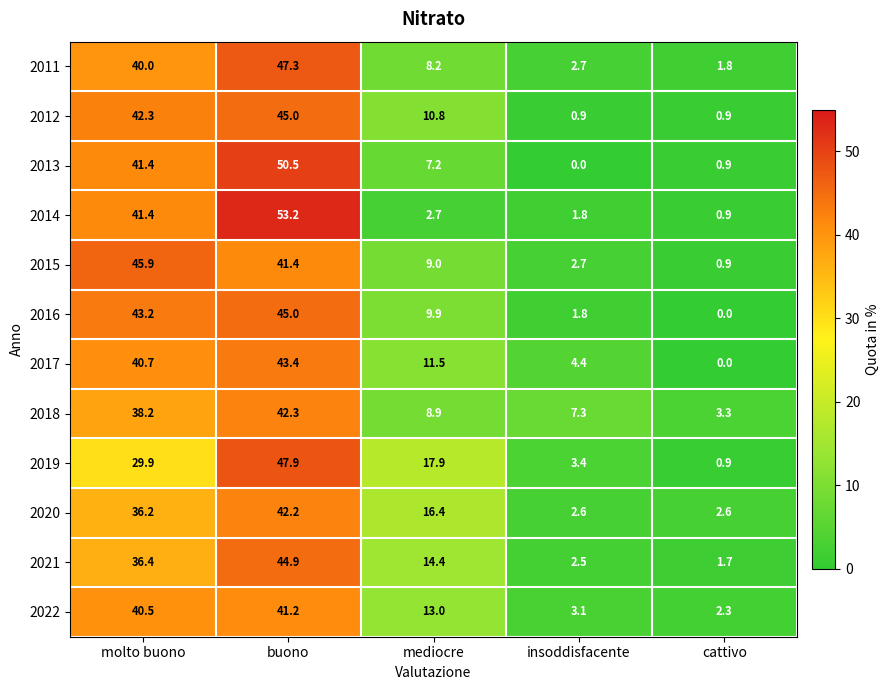

Which label corresponds to the largest value in the chart?

buono